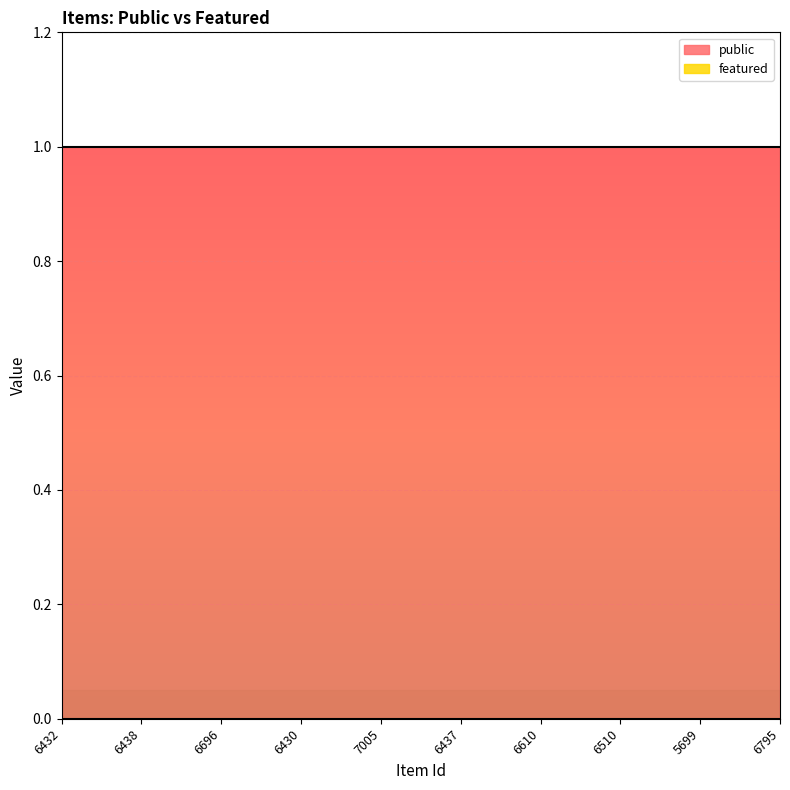

What are all the series names shown in the legend?

public, featured